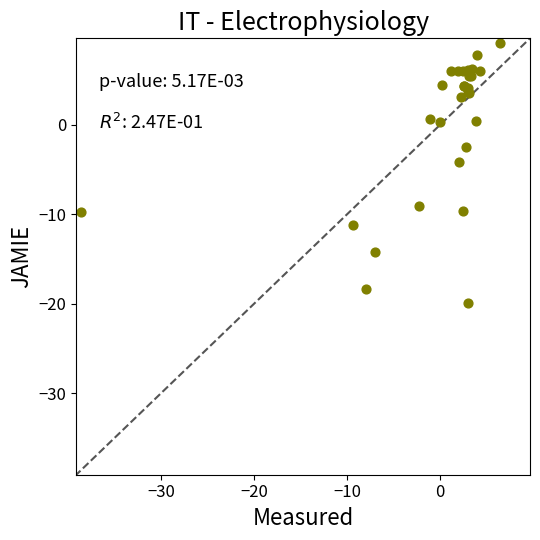

What Y value in the scatter plot is closest to -5?

-4.2